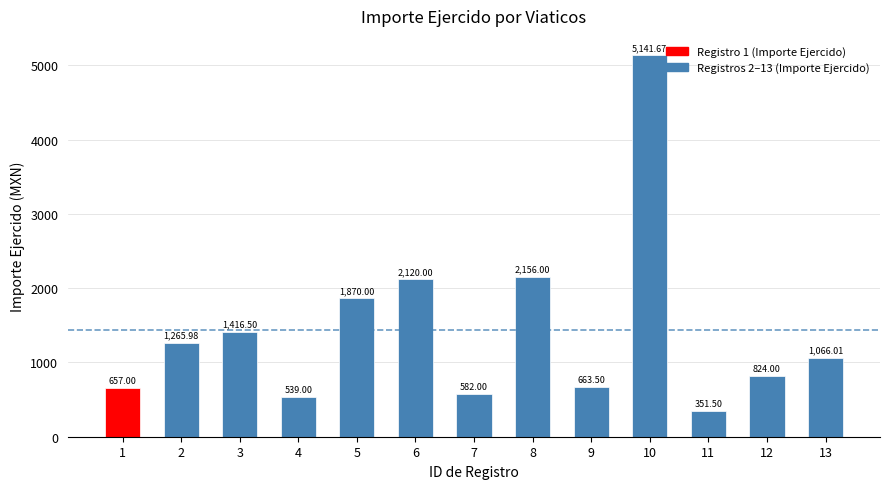

Reading right to left, list all the values displayed in this chart.

13=1066.0	12=824.0	11=351.5	10=5141.7	9=663.5	8=2156.0	7=582.0	6=2120.0	5=1870.0	4=539.0	3=1416.5	2=1266.0	1=657.0